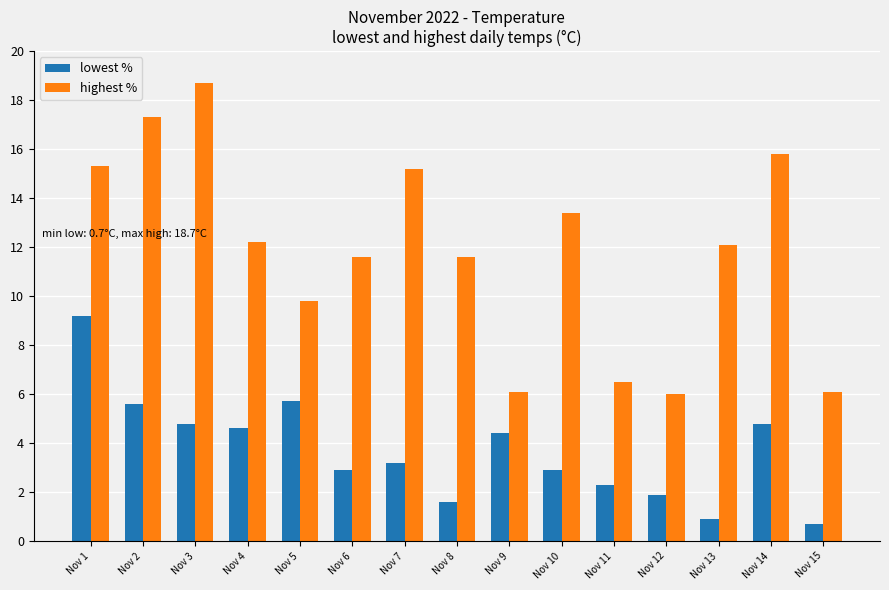

What is the difference between the second highest and minimum values in the highest % series?

11.3